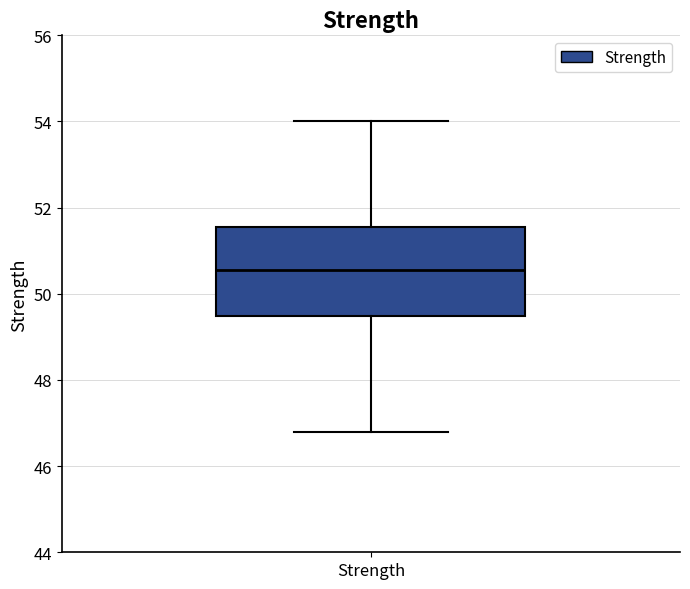

Transcribe this box plot: give where the median line is, the range the box spans, and where the two whiskers end, as read against the y-axis. The values are not printed on the chart, so give them approximately, as read against the axis.

median 50.6, box 49.4 to 51.6, whiskers 46.8 to 54.0